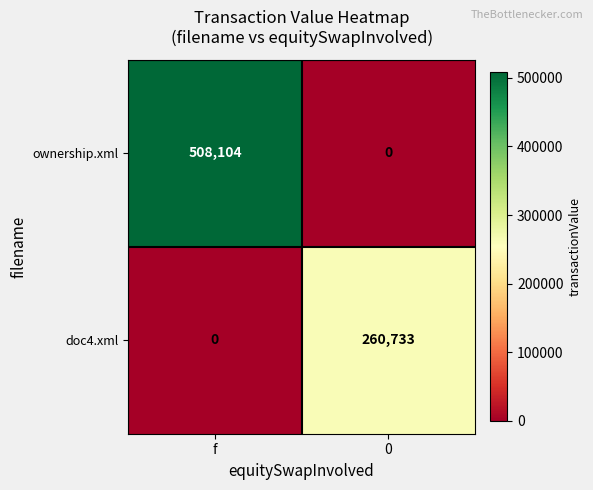

Reading left to right, list all the values displayed in this chart.

ownership.xml: 508104	0
doc4.xml: 0	260733